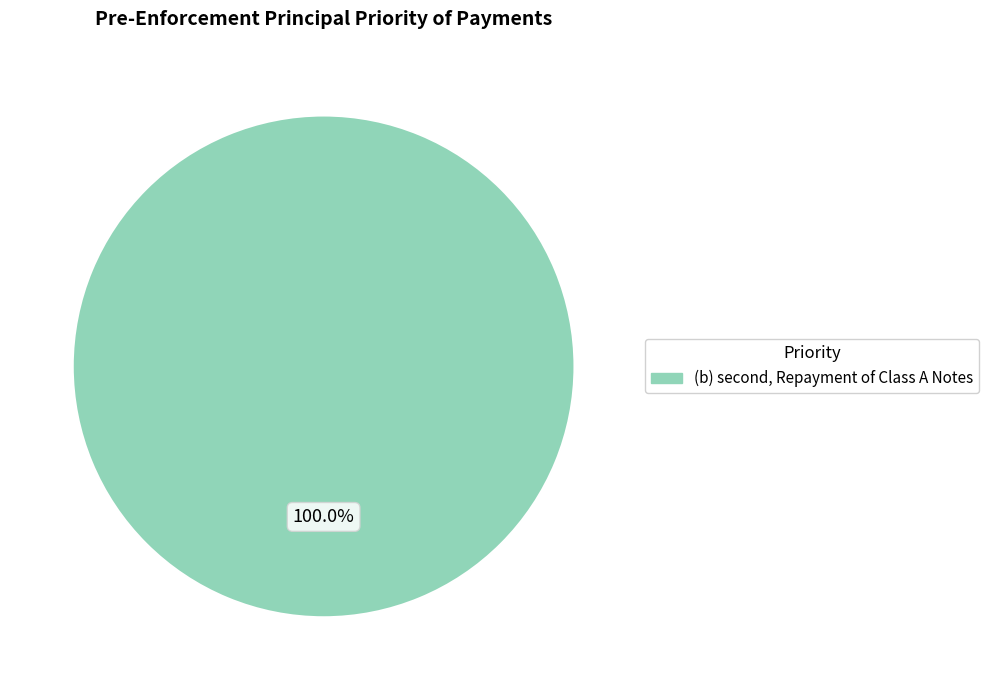

Is there any slice that represents more than half of the pie?

Yes